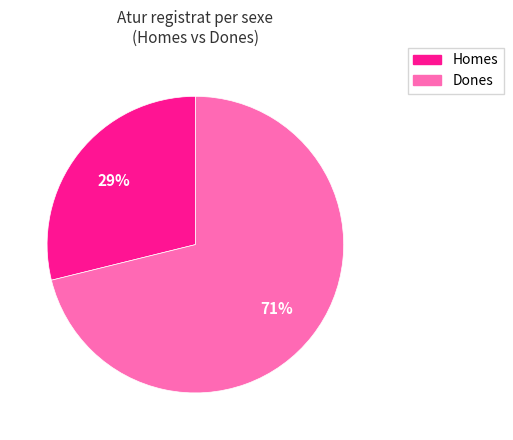

Is there a majority slice in this chart?

Yes